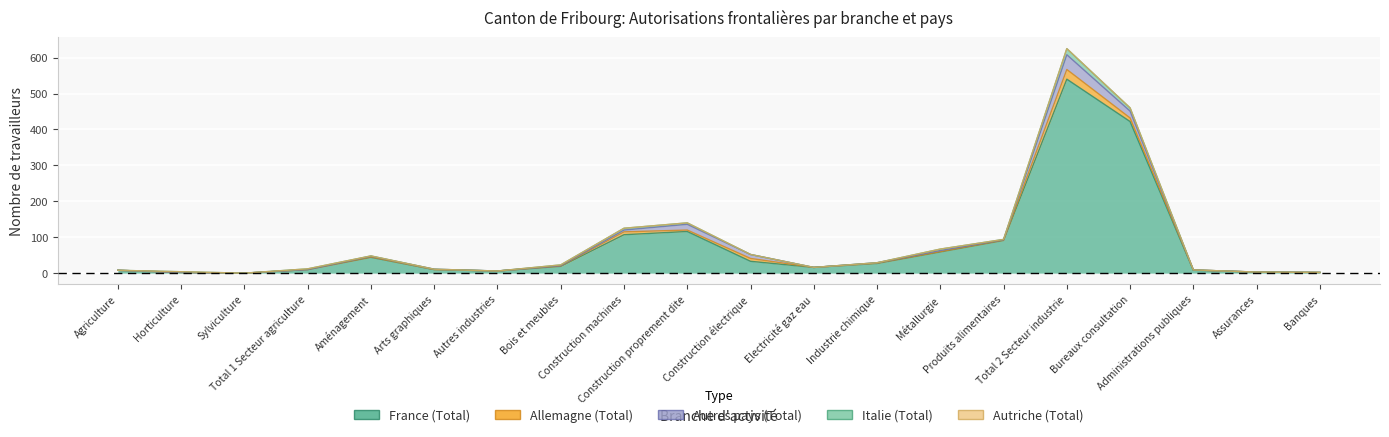

What is the average value of the Allemagne (Total) series?

3